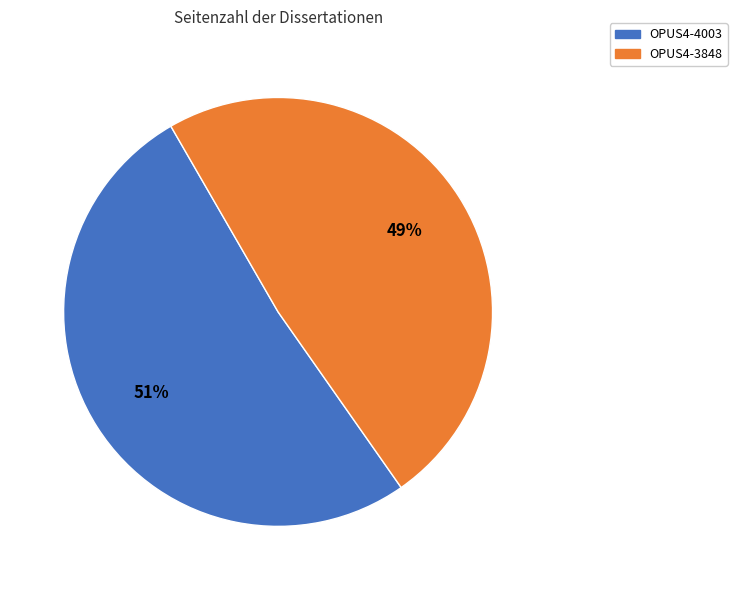

What is the smallest slice in the pie chart?

OPUS4-3848